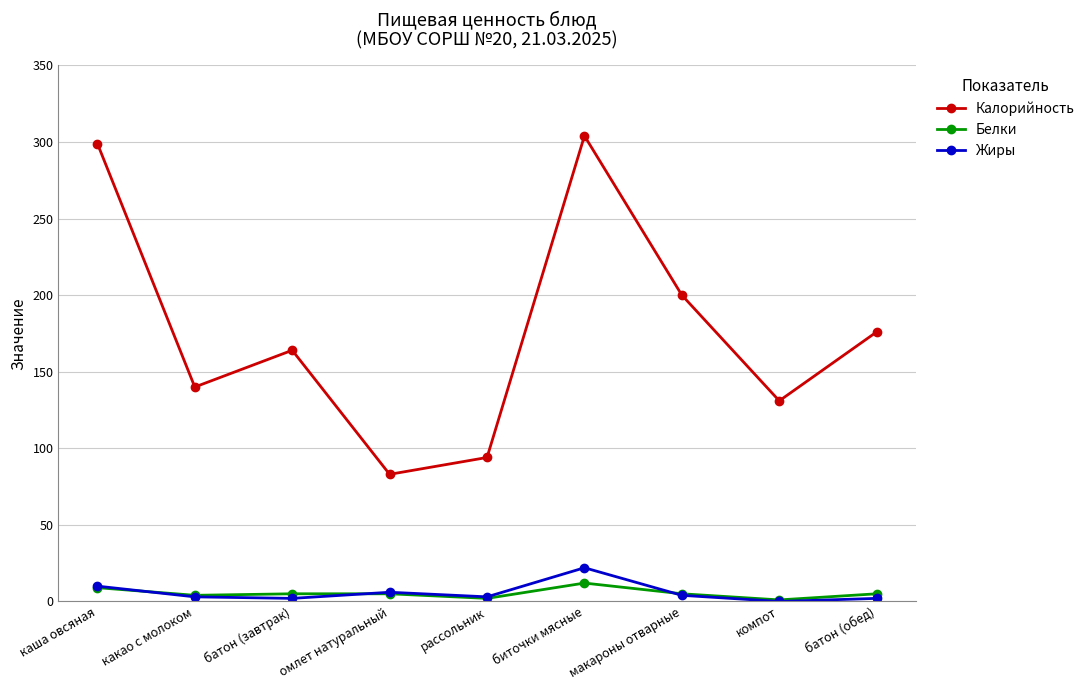

What is the spread (max minus min) of values at омлет натуральный?

78